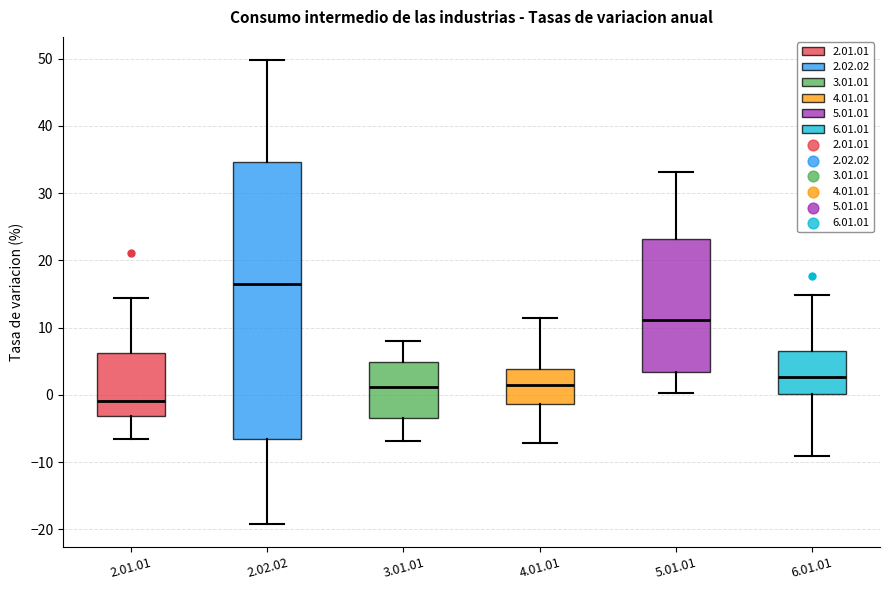

Comparing the boxes themselves (not the whiskers), which one is the tallest?

2.02.02